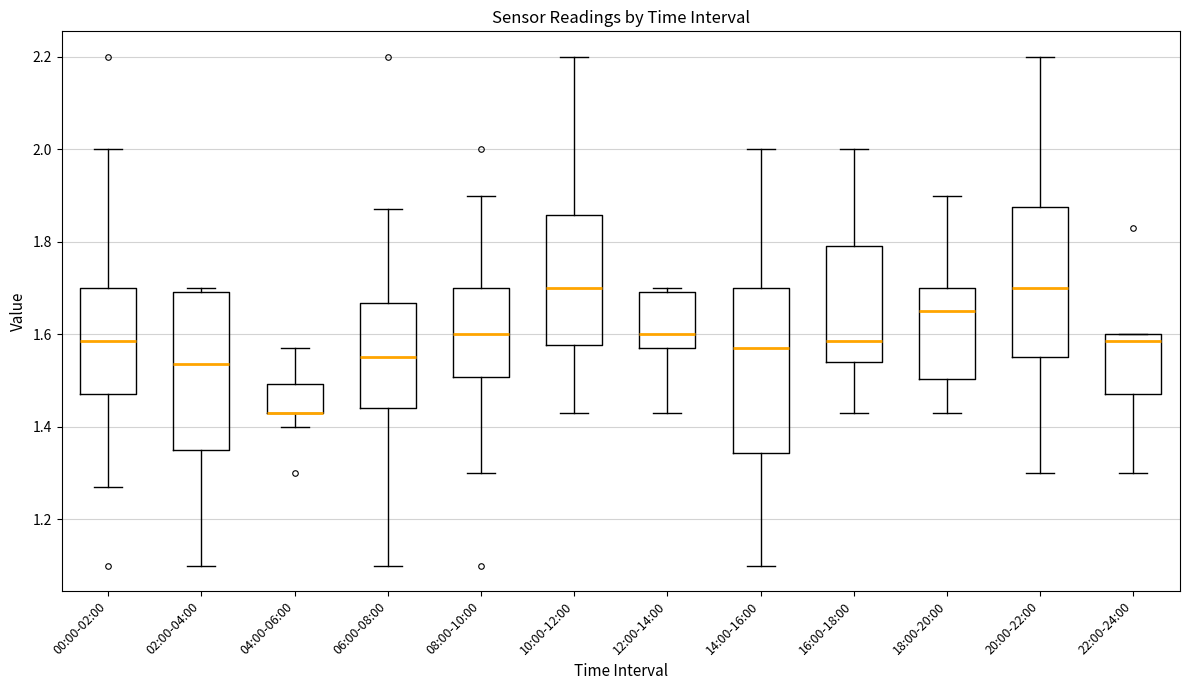

Where is the upper edge of the box for 22:00-24:00 on the y-axis? The values are not printed on the chart, so give them approximately, as read against the axis.

1.60